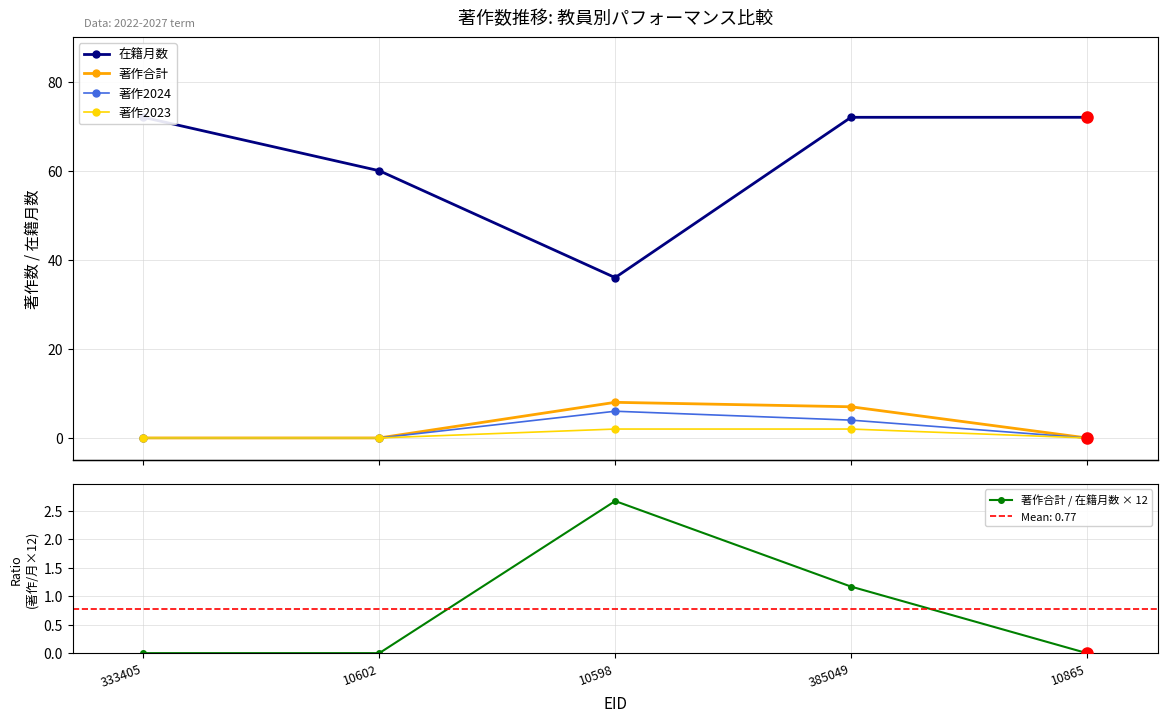

Which series has the largest total across all categories?

在籍月数